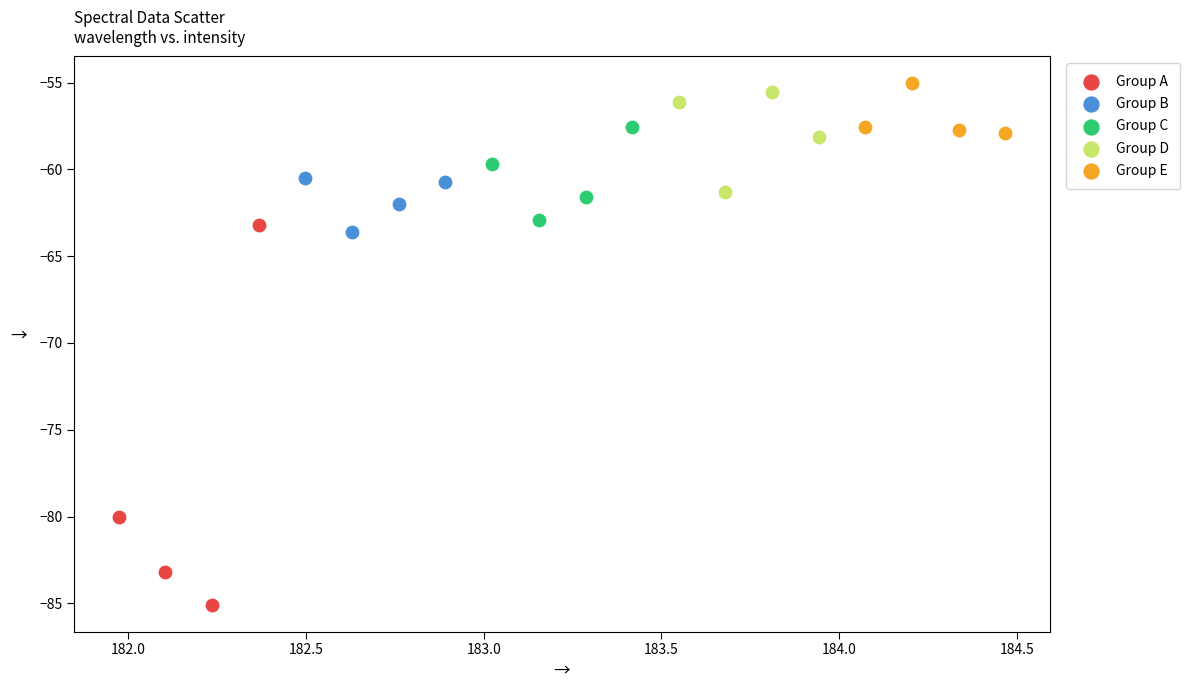

Which series contains the lowest Y value?

Group A